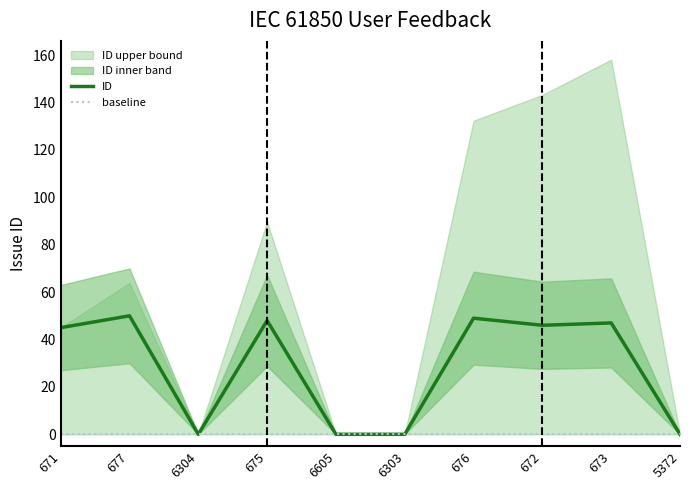

In ID_lower, how many points are lower than both neighbors (excluding endpoints)?

2